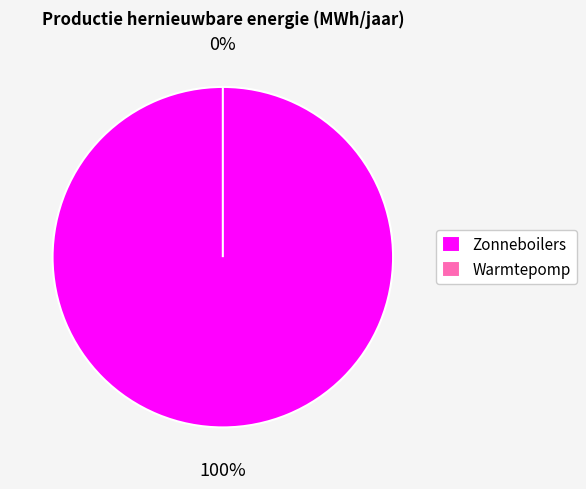

Which category has the biggest portion of the pie?

Zonneboilers